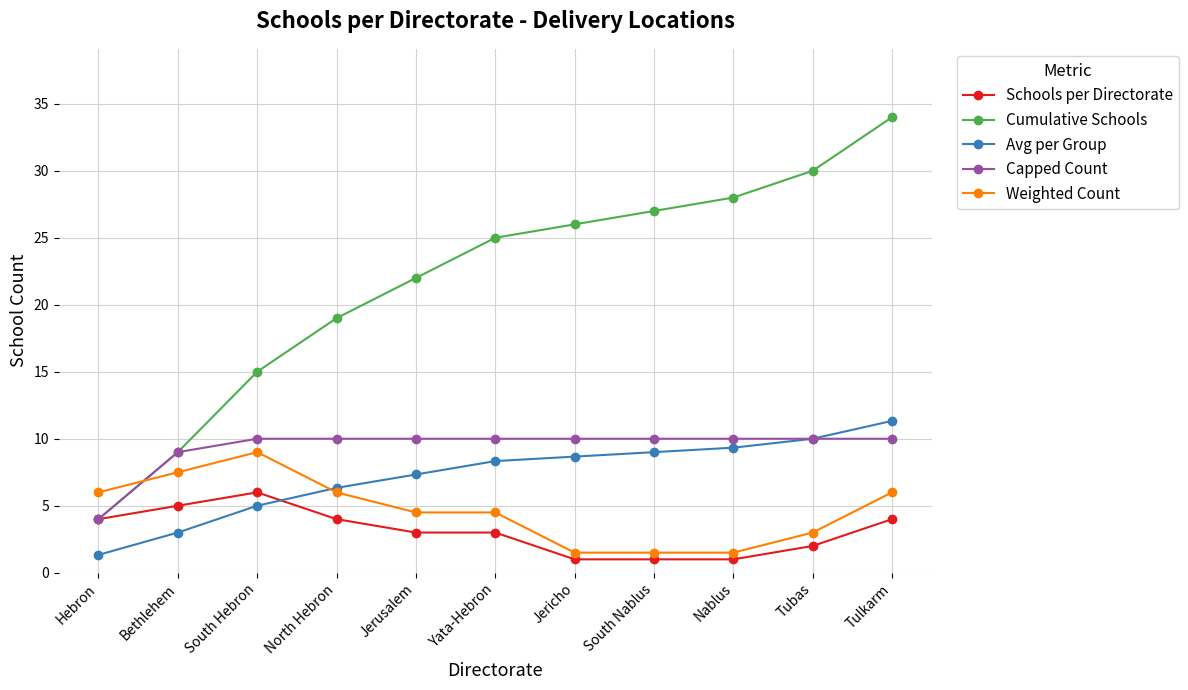

How many categories are shown in the chart?

11